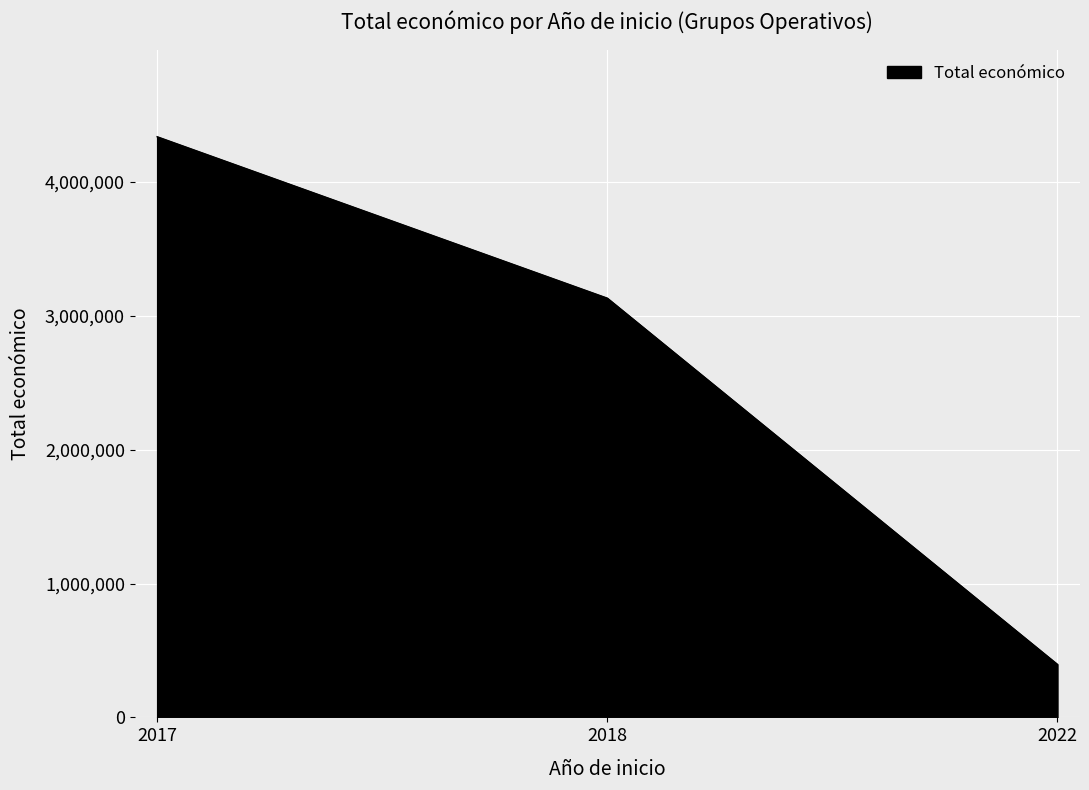

The value at 2017 is 2960379. True or false?

False